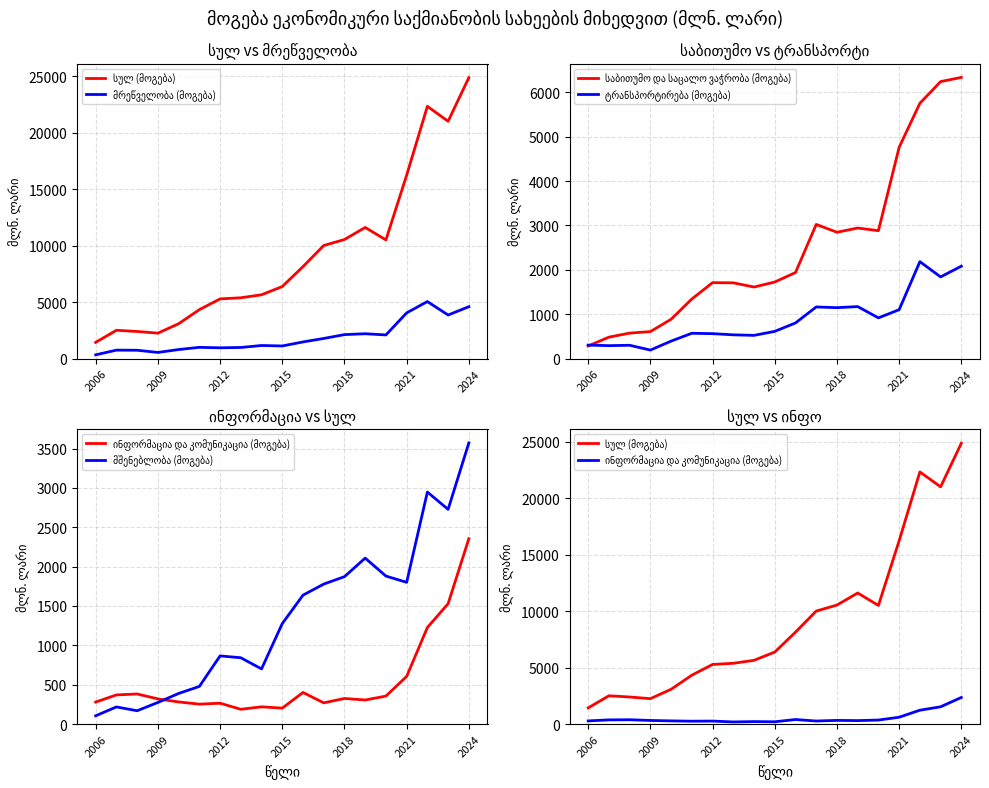

The value of ინფორმაცია და კომუნიკაცია (მოგება) at 17 is 1528.9. True or false?

True